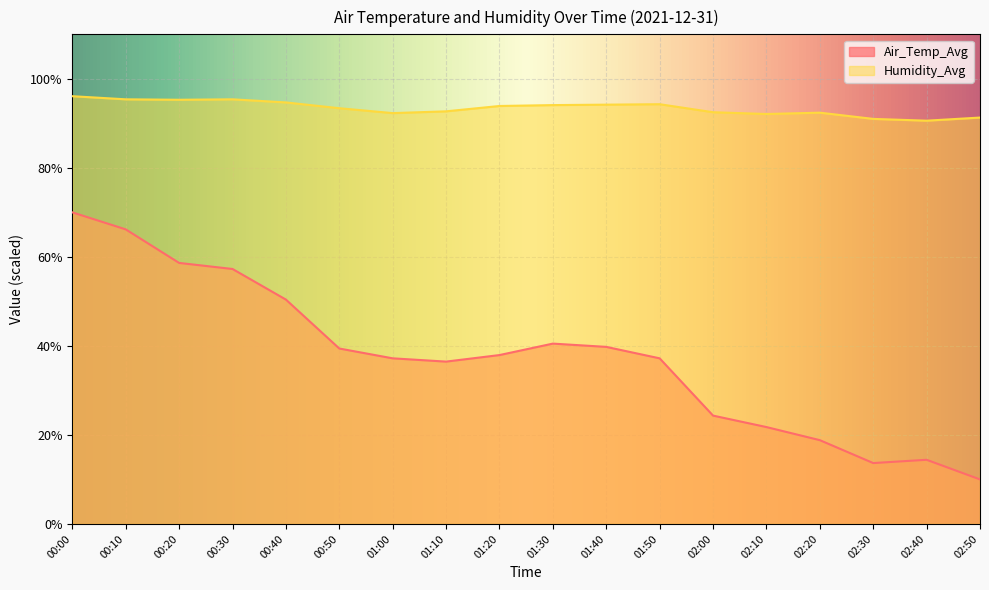

Does the chart display data point markers on the line(s)?

No